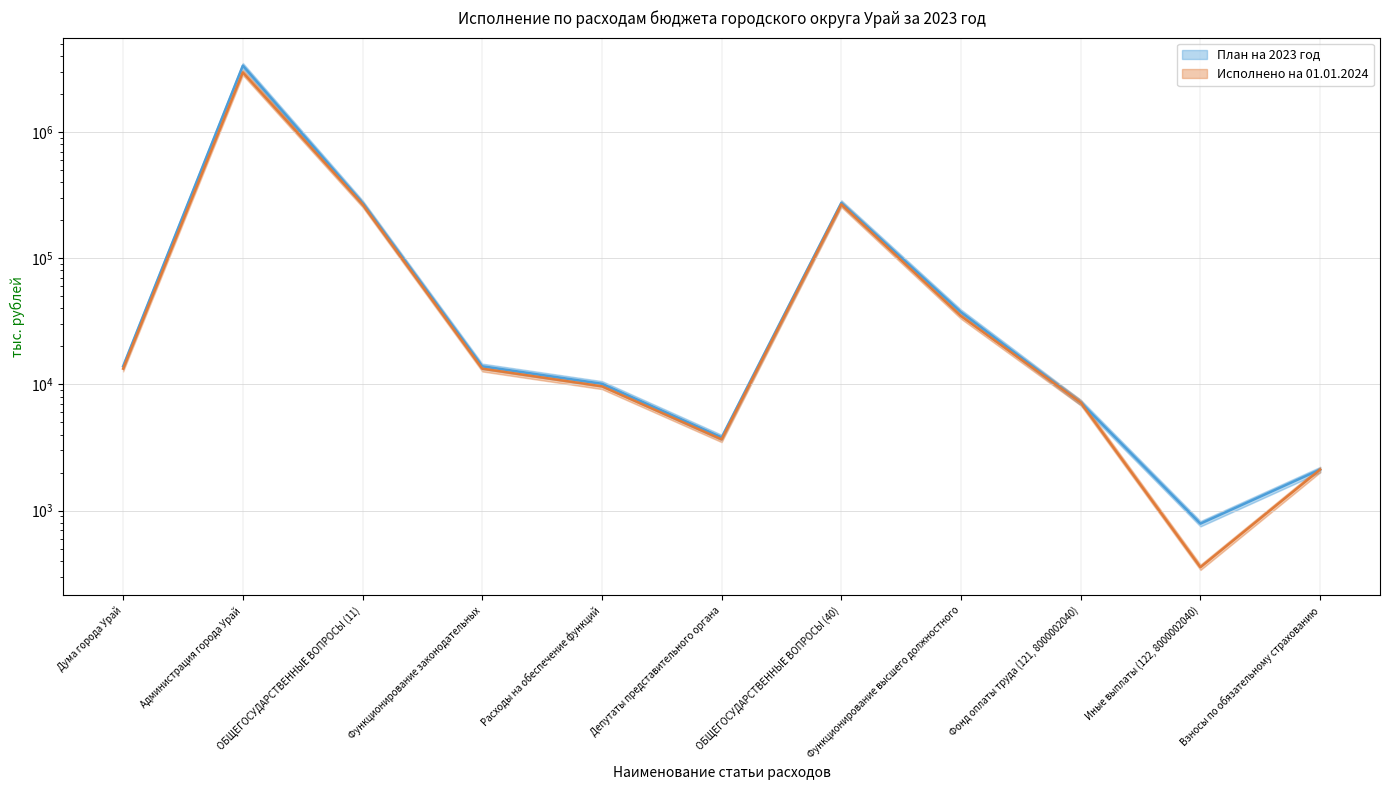

Does the chart display data point markers on the line(s)?

No